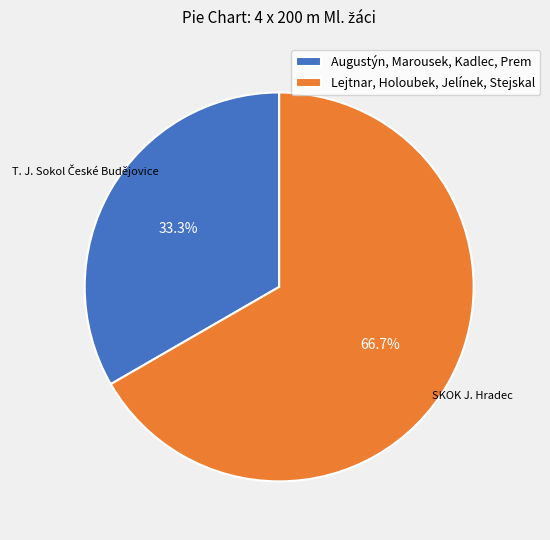

Which category has the smallest portion of the pie?

Augustýn, Marousek, Kadlec, Prem